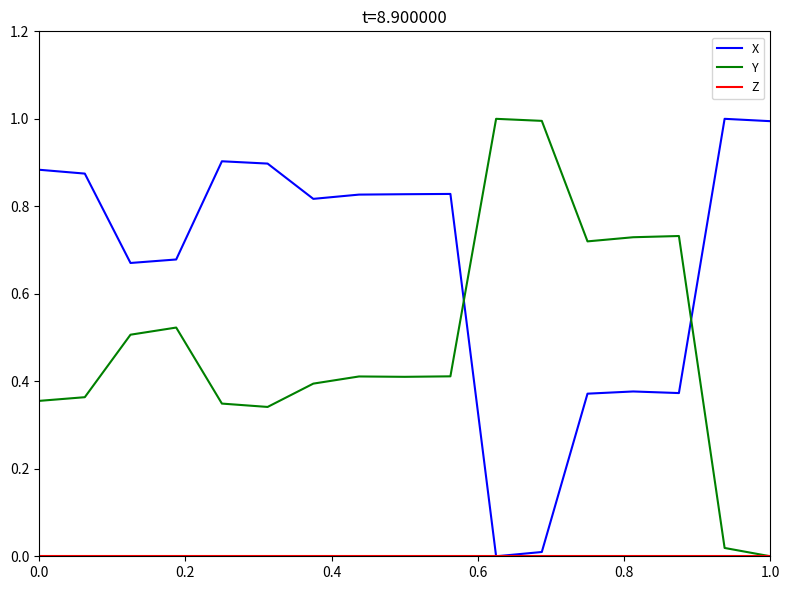

What is the greatest value displayed?

1.0